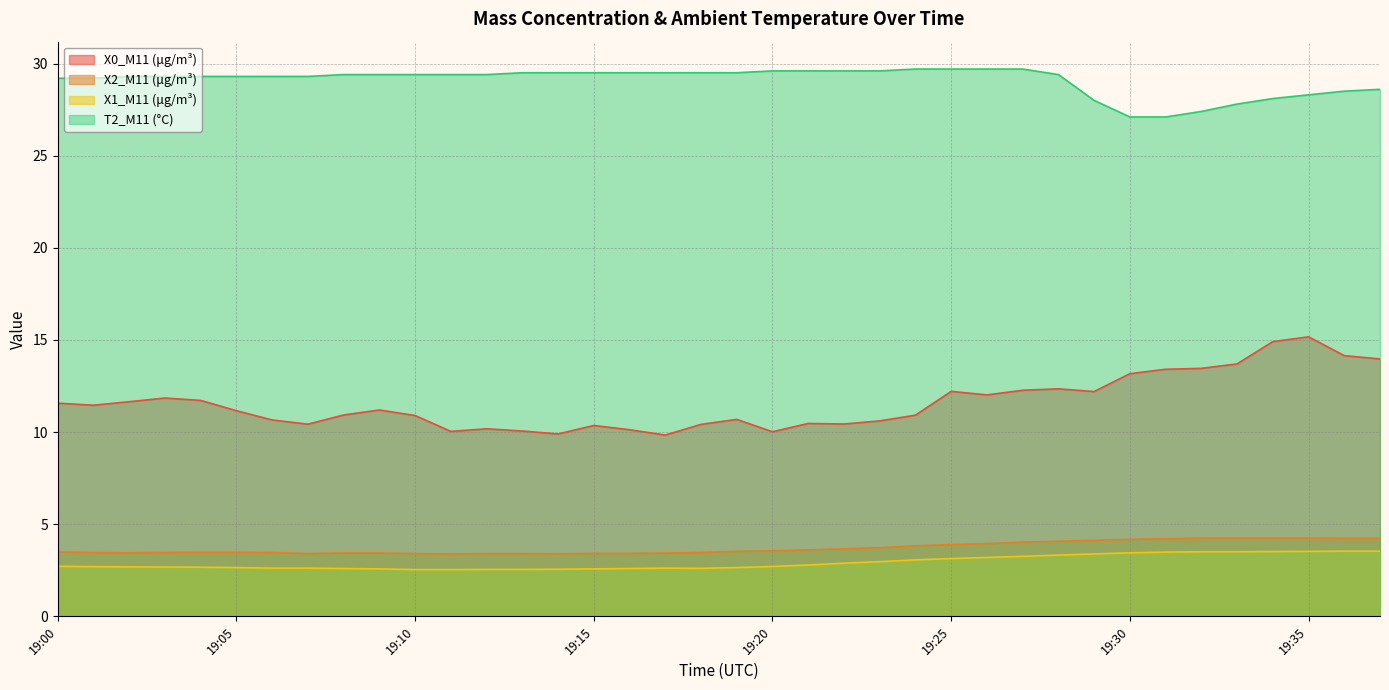

Does the chart have visible grid lines?

Yes